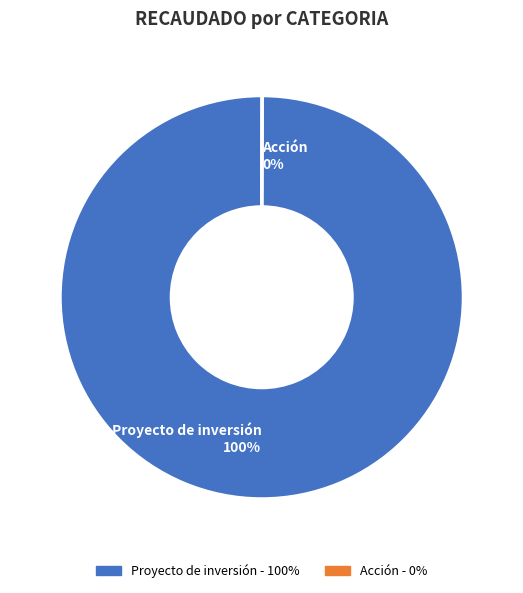

Is there any slice that represents more than half of the pie?

Yes